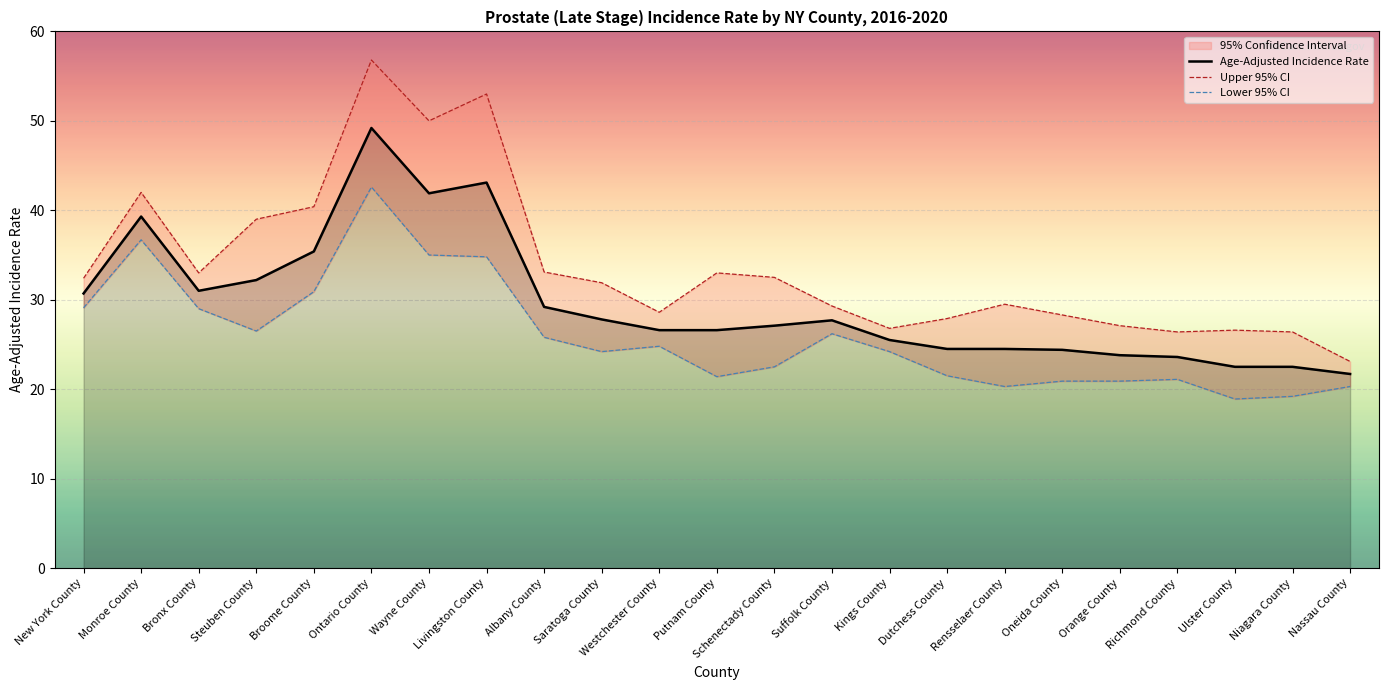

What is the approximate value of Age-Adjusted Incidence Rate at Albany County?

29.2